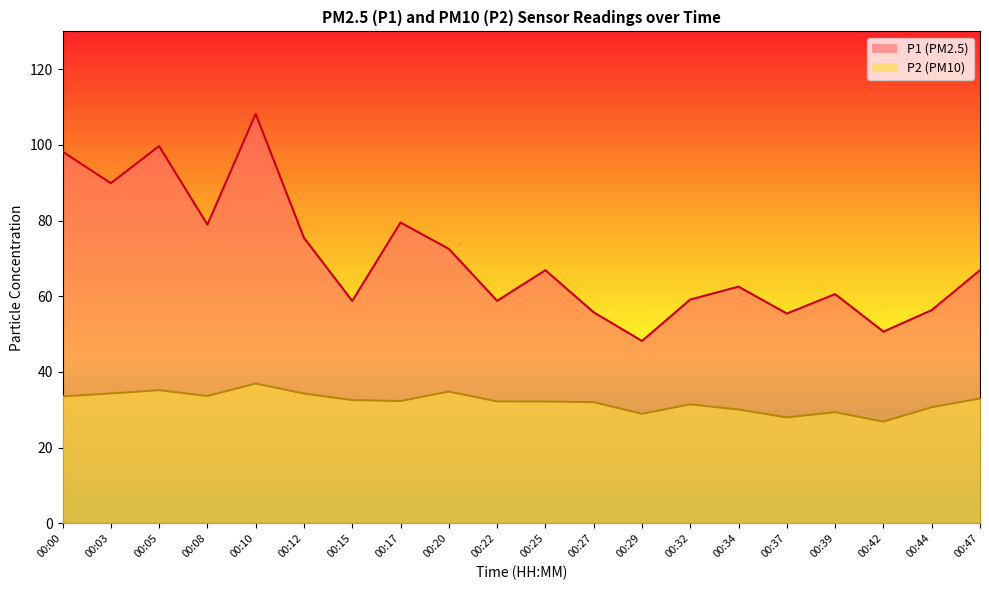

At which category does P2 reach its first local peak?

00:05